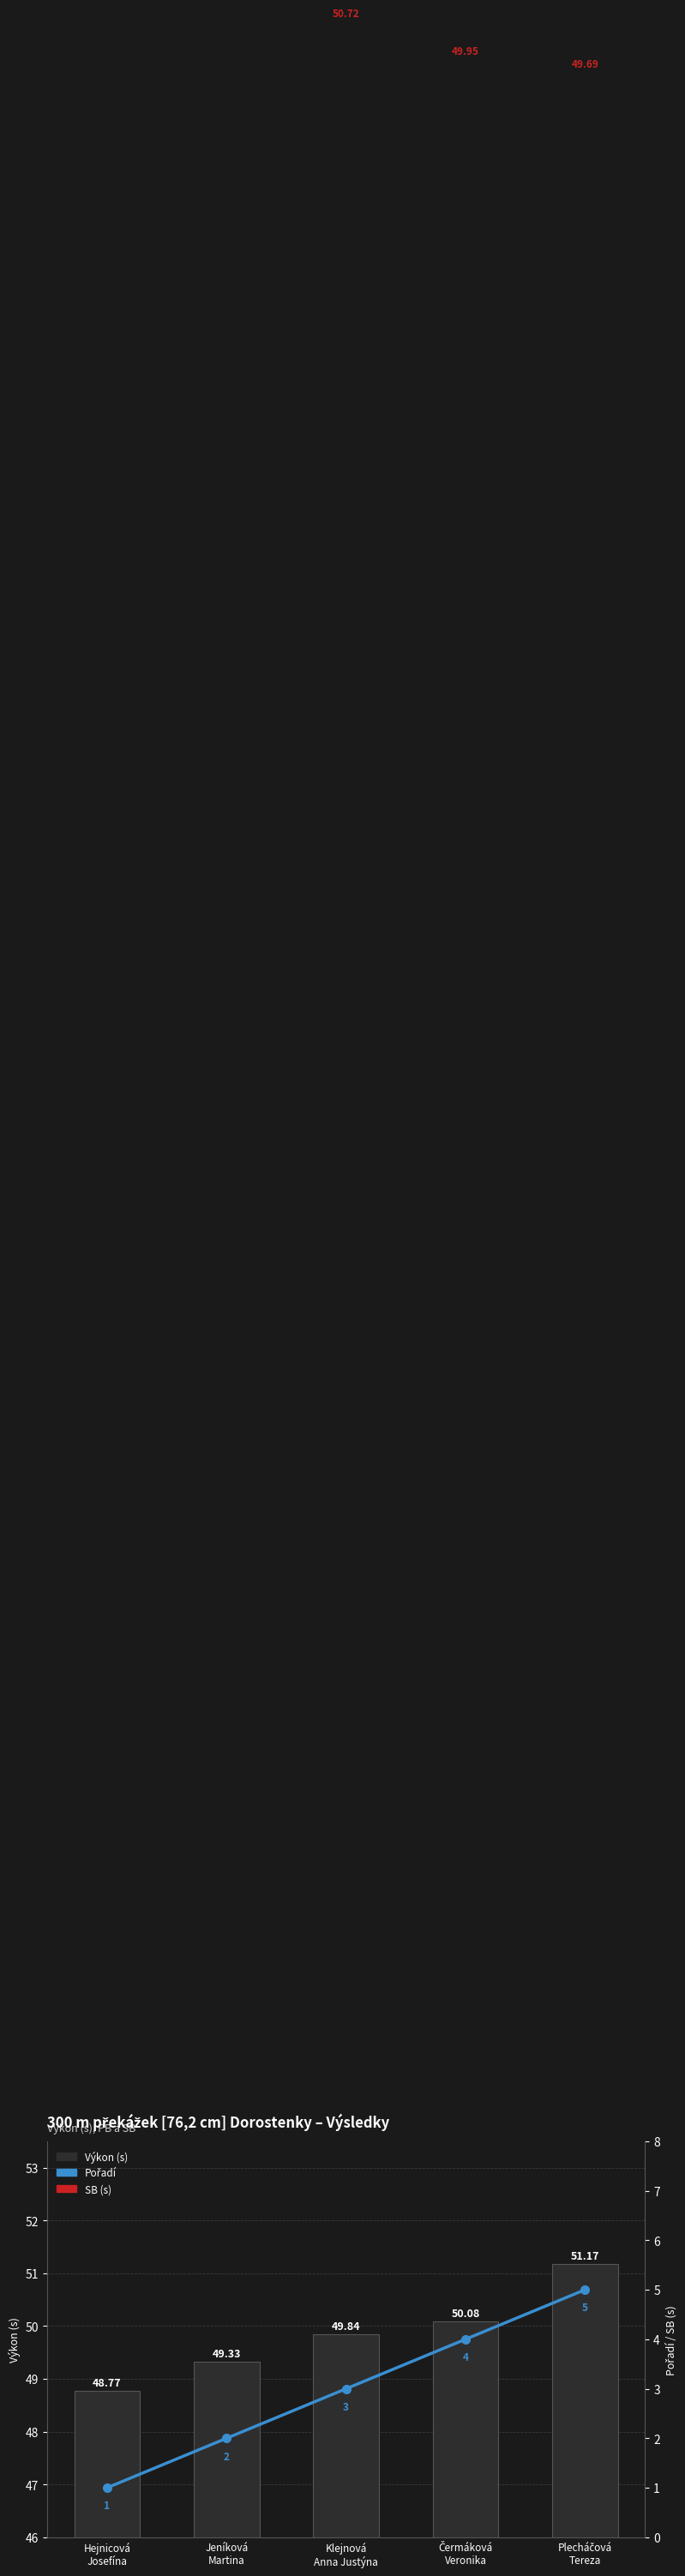

What are all the series names shown in the legend?

Výkon (s), Pořadí, SB (s)